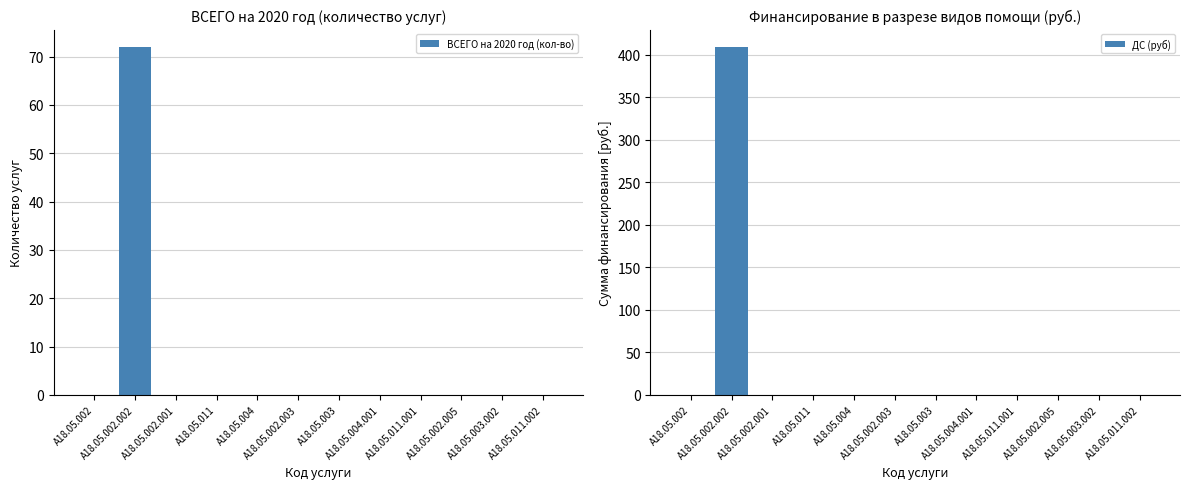

Reading left to right, extract all data points from this chart.

ВСЕГО на 2020 год (кол-во): 0.0	72.0	0.0	0.0	0.0	0.0	0.0	0.0	0.0	0.0	0.0	0.0
ДС (руб): 0.0	408.9	0.0	0.0	0.0	0.0	0.0	0.0	0.0	0.0	0.0	0.0